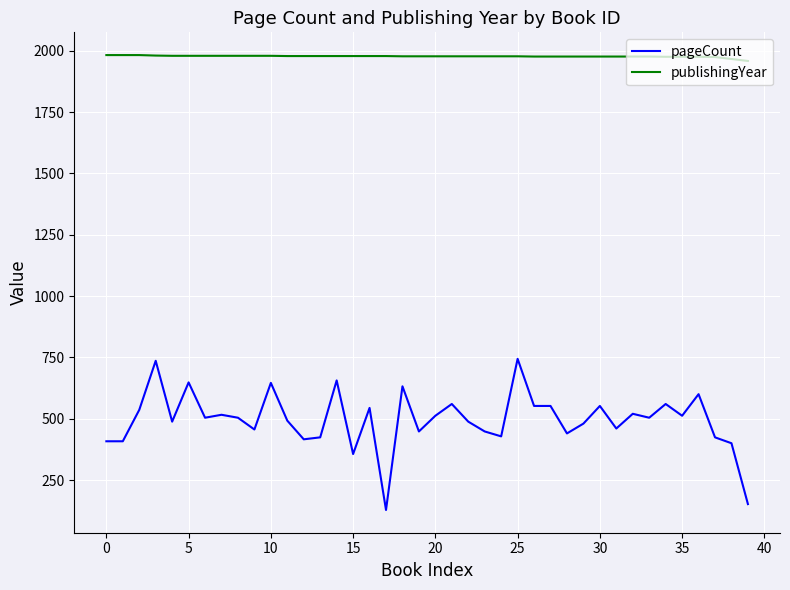

Is this an area chart (filled region under the line)?

No